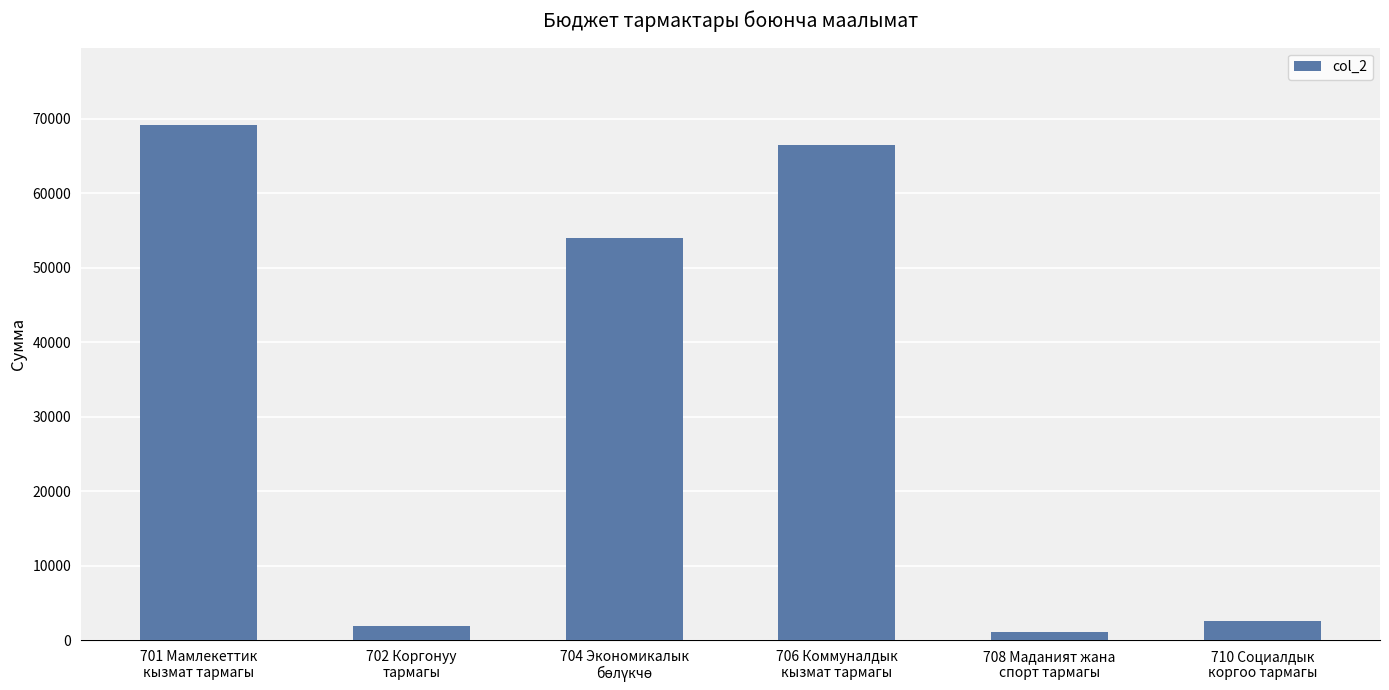

Which label corresponds to the largest value in the chart?

701 Мамлекеттик
кызмат тармагы